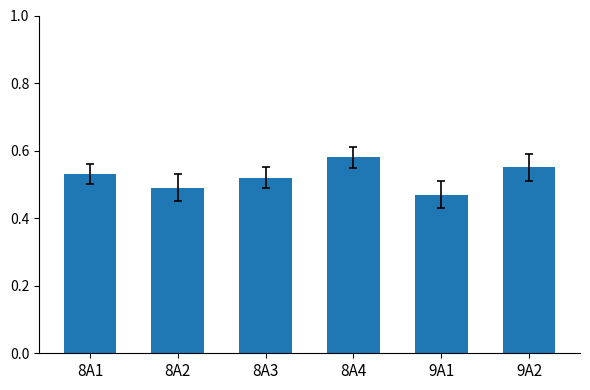

True or false: the data shows 0.1 at 8A2.

False